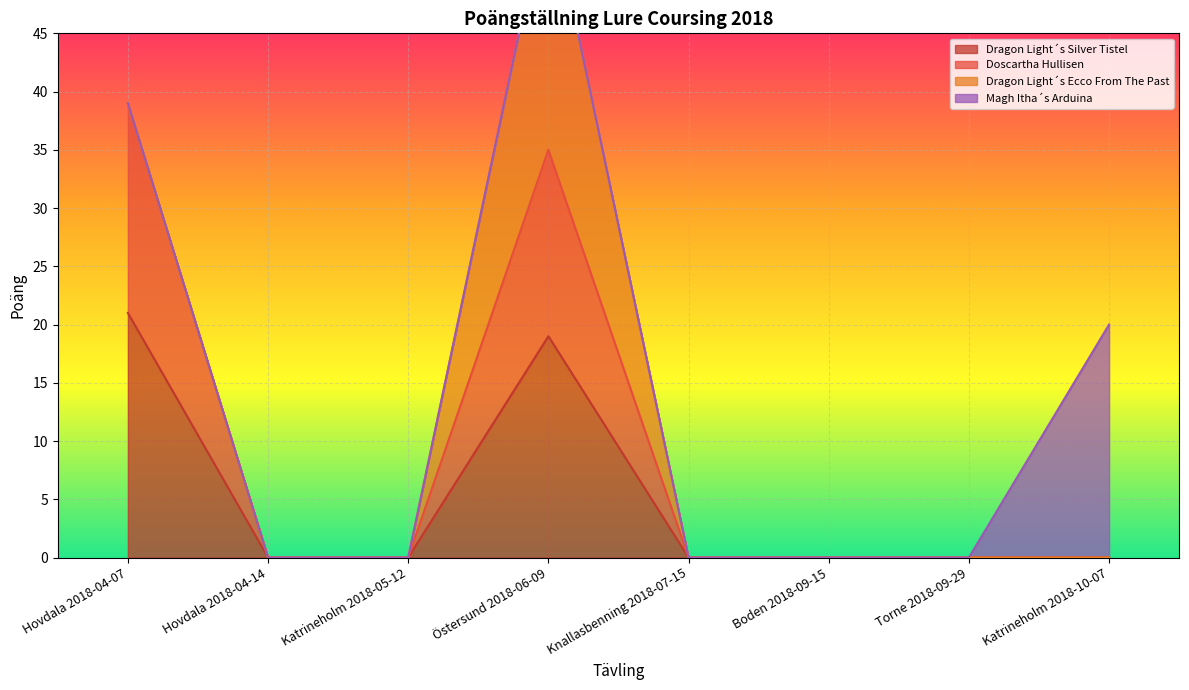

What is the difference between the maximum and minimum values in the Dragon Light´s Silver Tistel series?

21